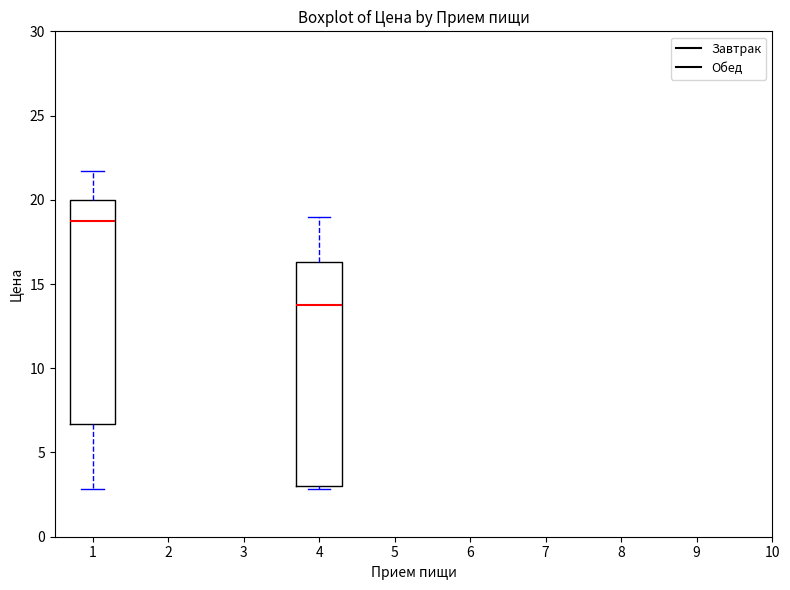

Reading left to right, transcribe this box plot: for each box, give where its median line is, the range the box spans, and where its two whiskers end, as read against the y-axis. The values are not printed on the chart, so give them approximately, as read against the axis.

1: median 19.0, box 6.5 to 20.0, whiskers 3.0 to 21.5
4: median 13.5, box 3.0 to 16.5, whiskers 3.0 (just below the box's lower edge) to 19.0